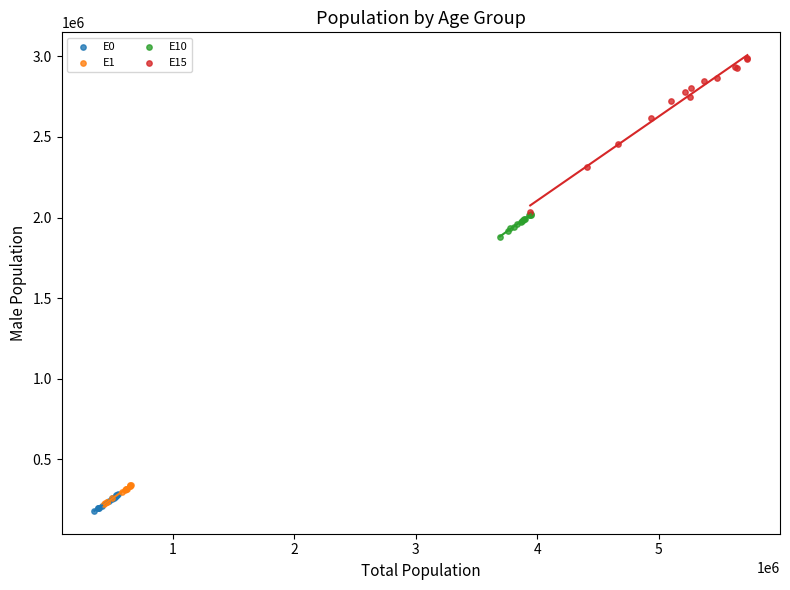

What are all the series names shown in the legend?

E0, E1, E10, E15